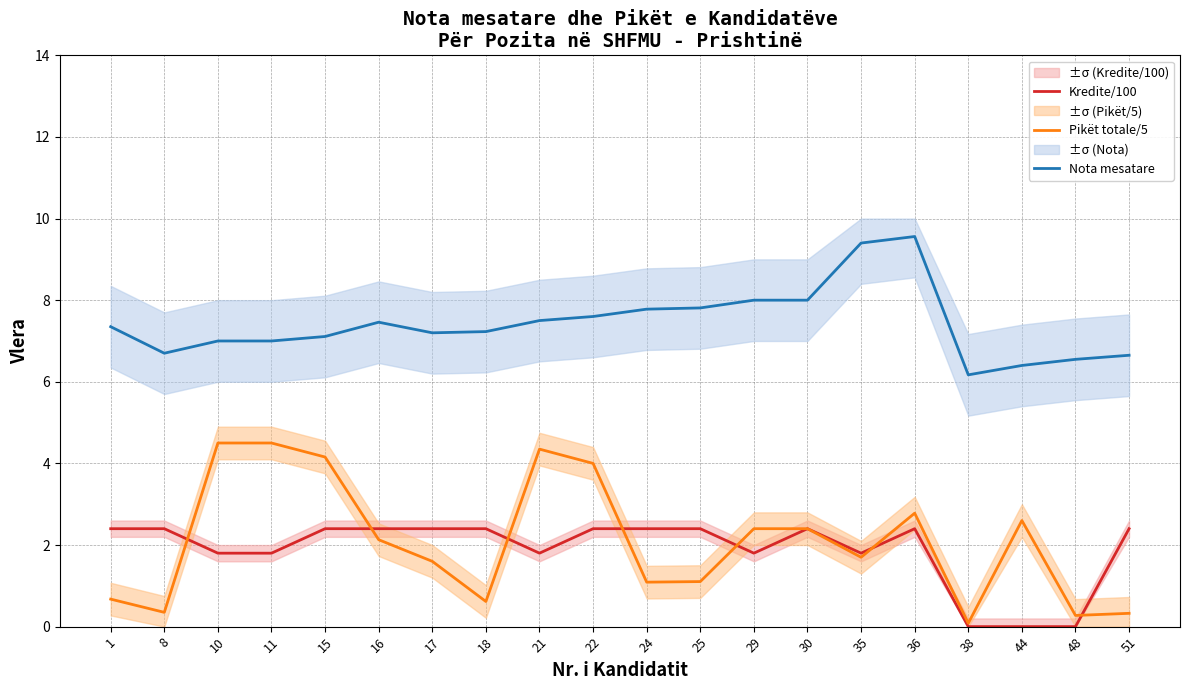

Reading right to left, list all the values displayed in this chart.

Kredite/100: 2.4	0.0	0.0	0.0	2.4	1.8	2.4	1.8	2.4	2.4	2.4	1.8	2.4	2.4	2.4	2.4	1.8	1.8	2.4	2.4
Pikët totale/5: 0.3	0.3	2.6	0.1	2.8	1.7	2.4	2.4	1.1	1.1	4.0	4.3	0.6	1.6	2.1	4.2	4.5	4.5	0.3	0.7
Nota mesatare: 6.7	6.5	6.4	6.2	9.6	9.4	8.0	8.0	7.8	7.8	7.6	7.5	7.2	7.2	7.5	7.1	7.0	7.0	6.7	7.3